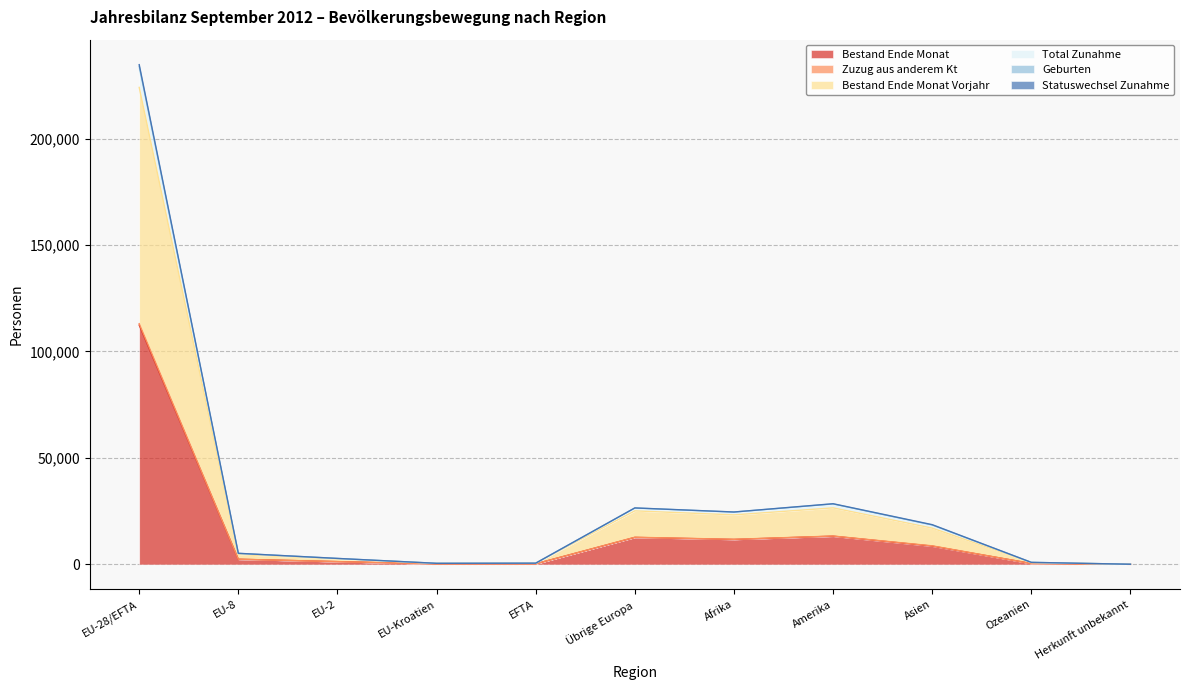

What is the difference between the maximum and second lowest values in the Total Zunahme series?

232331